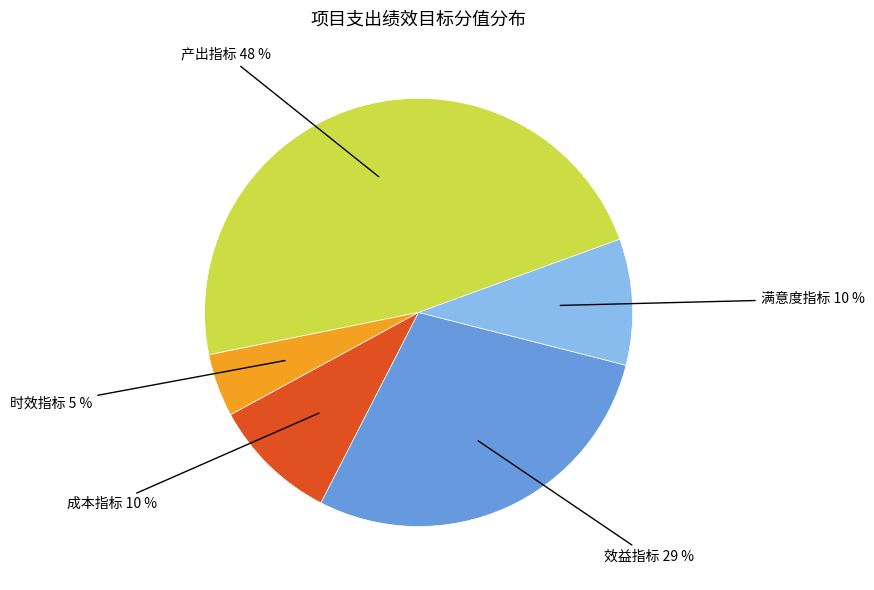

To the nearest percent, what is the average slice percentage?

20%